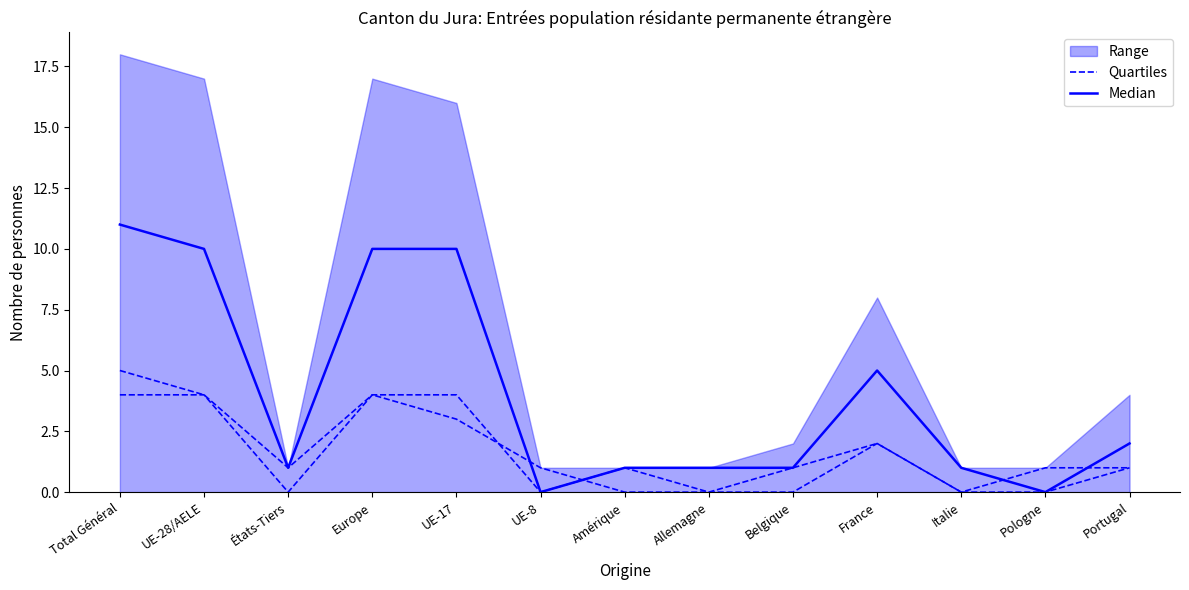

True or false: Quartiles has a value of 5 at Europe.

False